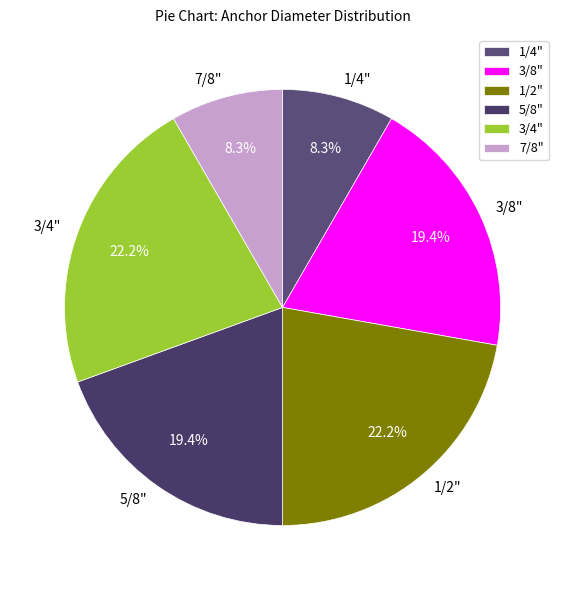

Which has a higher value, 1/4" or 3/4"?

3/4"